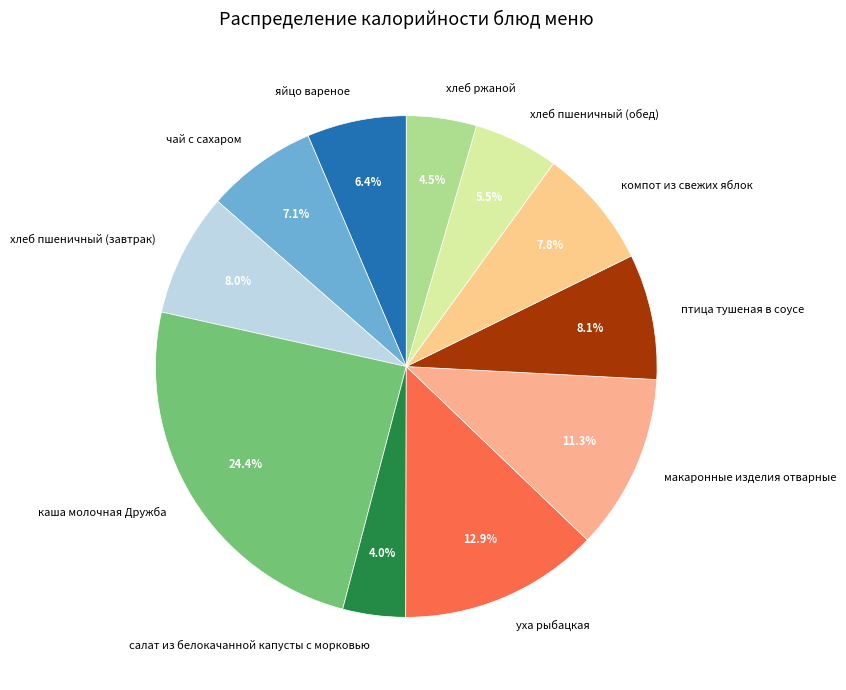

The салат из белокачанной капусты с морковью slice represents 4% of the pie. True or false?

True